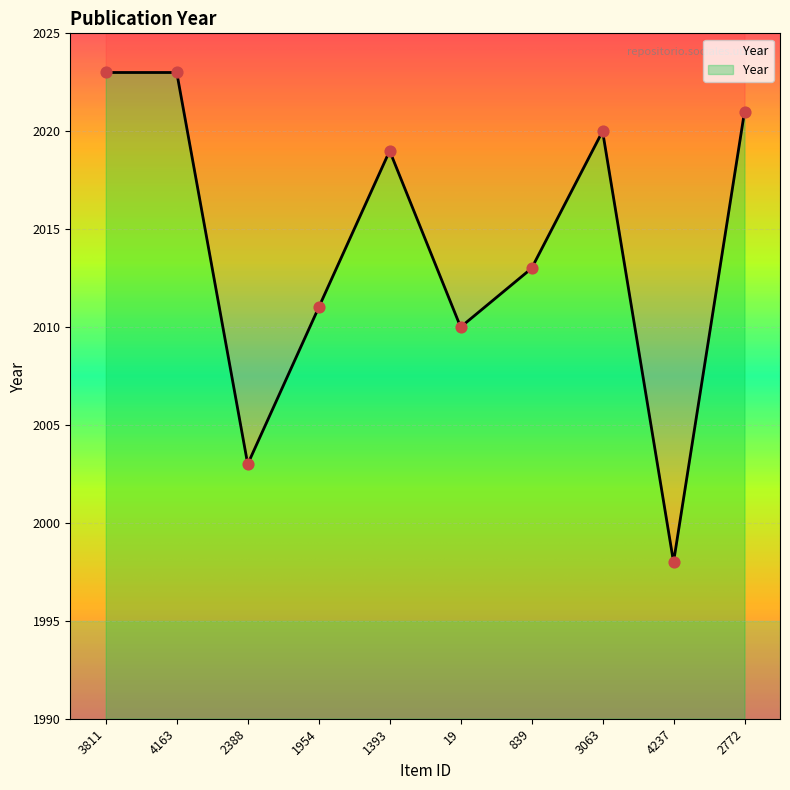

What is the ratio of the value at 4237 to the value at 2772?

1.0